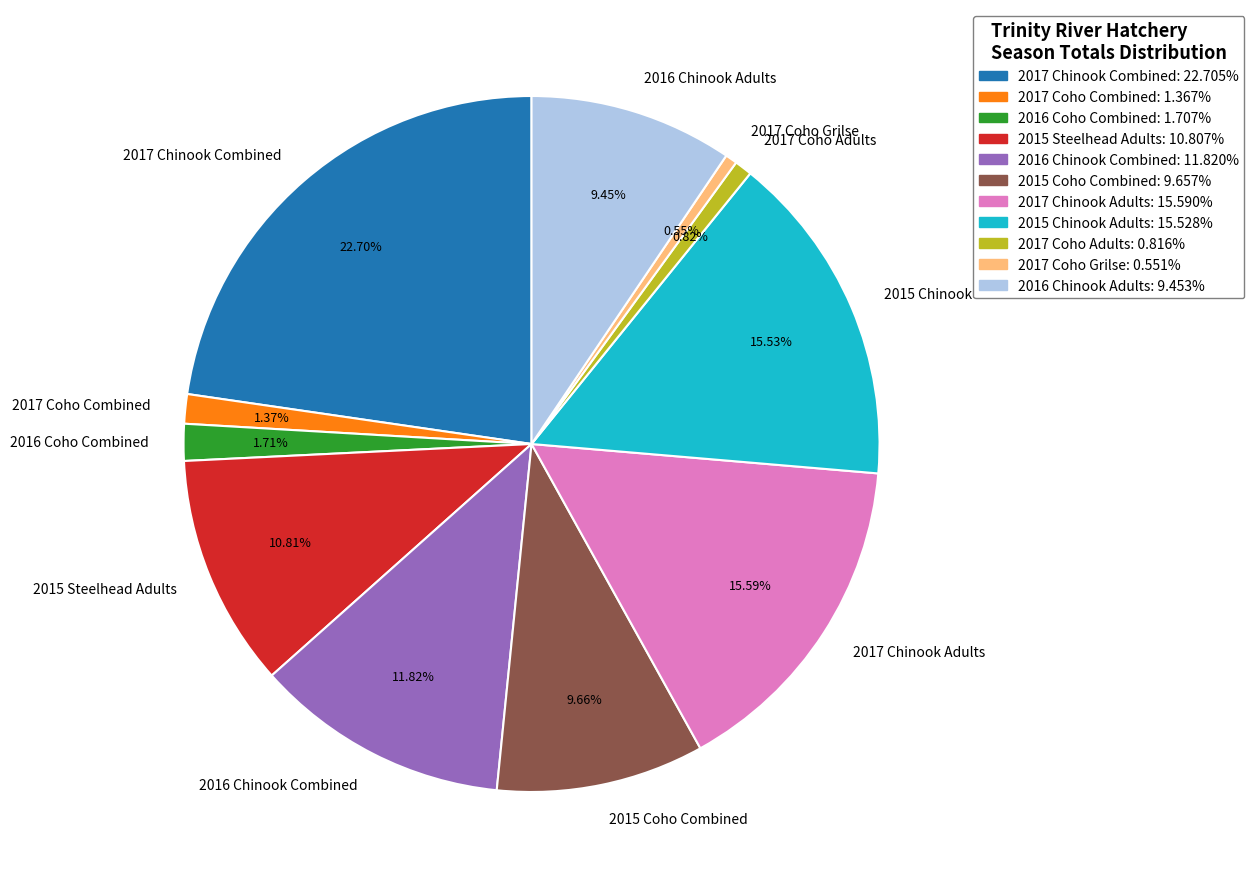

How much of the chart is everything except 2017 Coho Adults?

99.2%